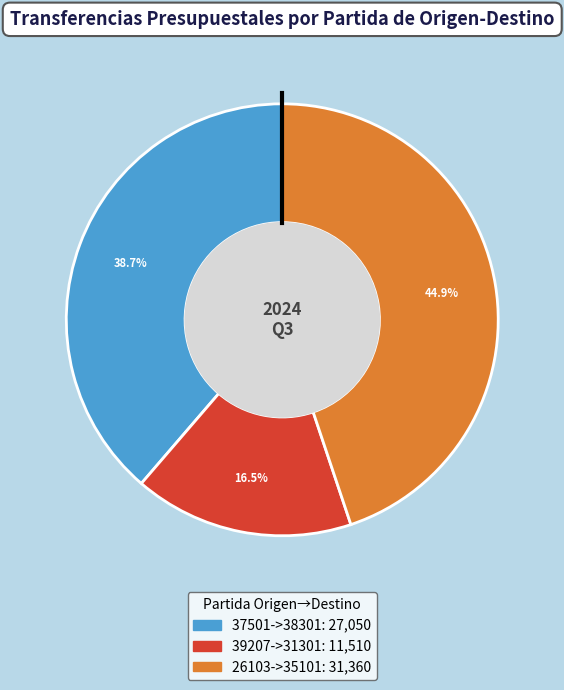

Does any single category account for the majority?

No